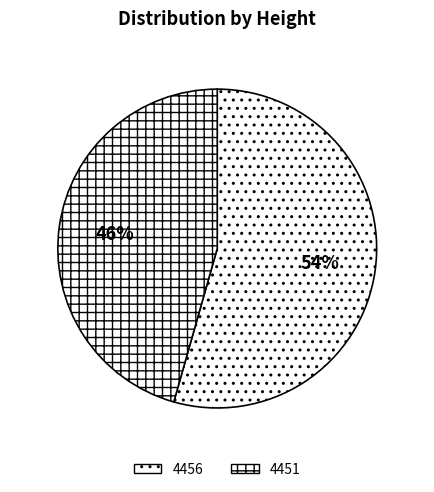

Which slice is the smallest?

4451